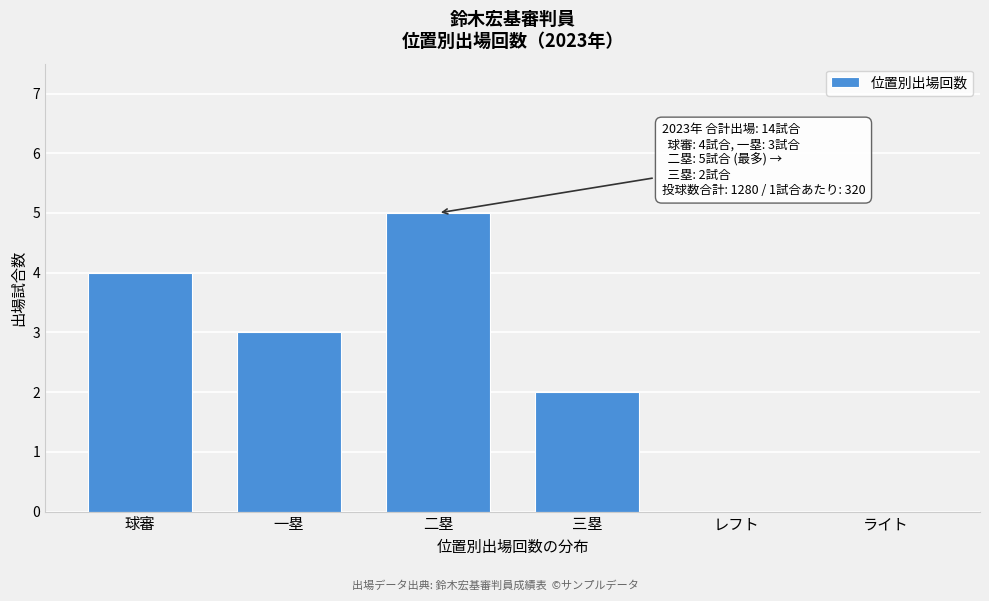

Reading right to left, transcribe all the data shown in this chart.

ライト=0	レフト=0	三塁=2	二塁=5	一塁=3	球審=4